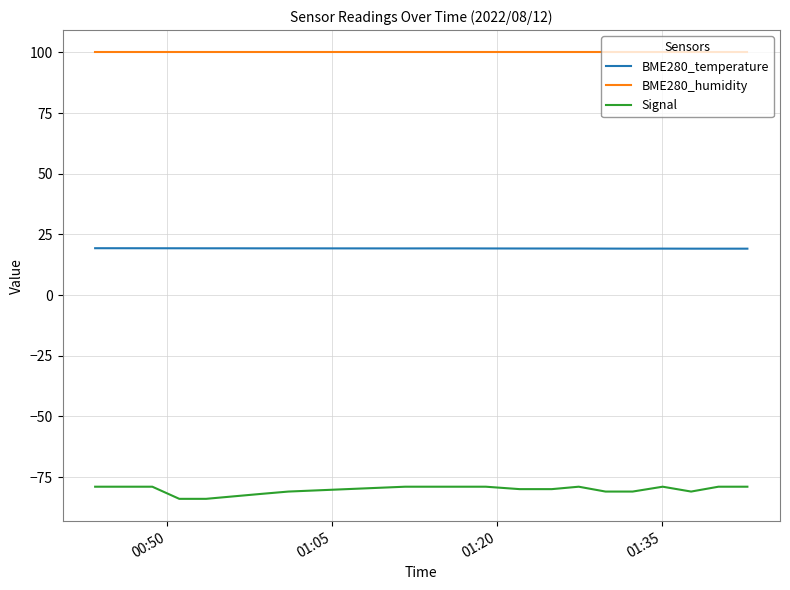

What is the highest value of the Signal series?

-79.0